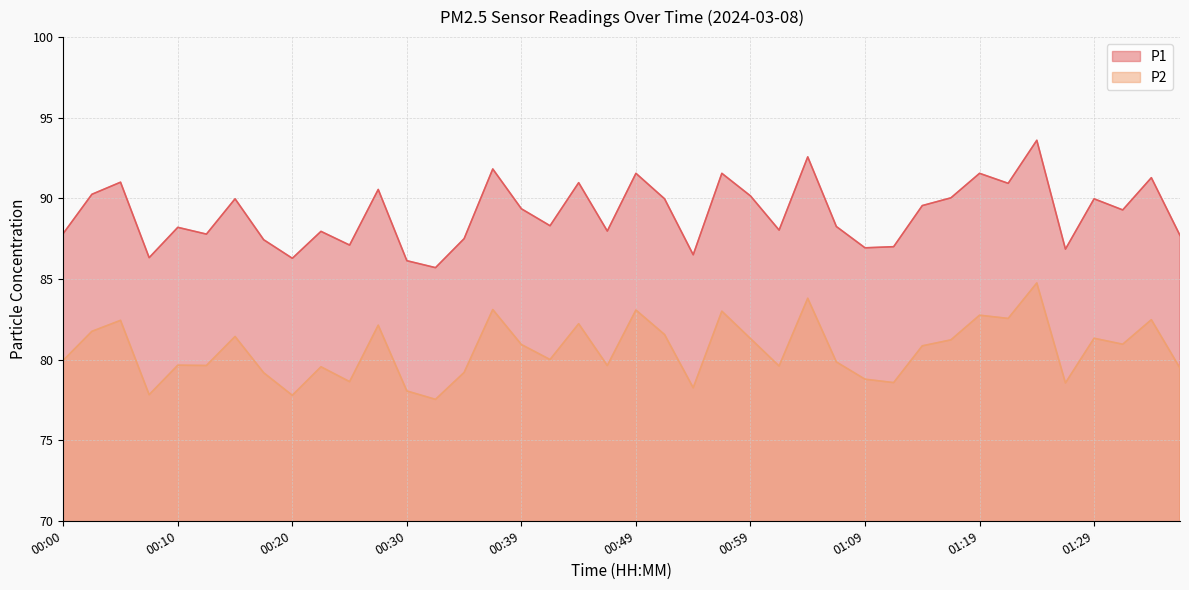

Reading left to right, transcribe all the data shown in this chart.

P1: 87.8	90.2	91.0	86.3	88.2	87.8	90.0	87.4	86.3	88.0	87.1	90.5	86.1	85.7	87.5	91.8	89.3	88.3	91.0	88.0	91.5	90.0	86.5	91.5	90.2	88.0	92.6	88.2	86.9	87.0	89.5	90.0	91.5	90.9	93.6	86.8	90.0	89.3	91.3	87.7
P2: 80.0	81.8	82.4	77.8	79.7	79.6	81.4	79.2	77.8	79.5	78.6	82.1	78.0	77.5	79.2	83.1	80.9	80.0	82.2	79.6	83.1	81.5	78.2	83.0	81.3	79.6	83.8	79.8	78.8	78.6	80.8	81.2	82.8	82.5	84.8	78.5	81.3	81.0	82.5	79.5